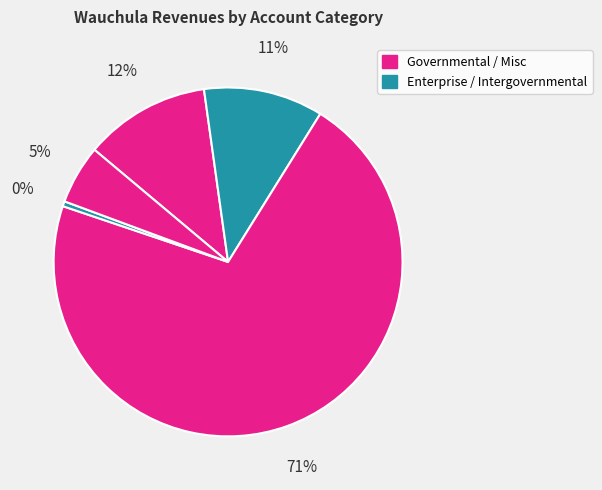

To the nearest percent, what is the average slice percentage?

20%